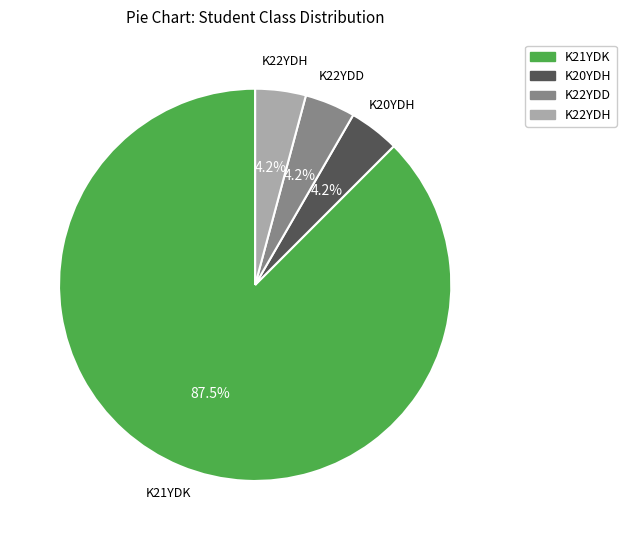

Is K21YDK the majority of the pie?

Yes